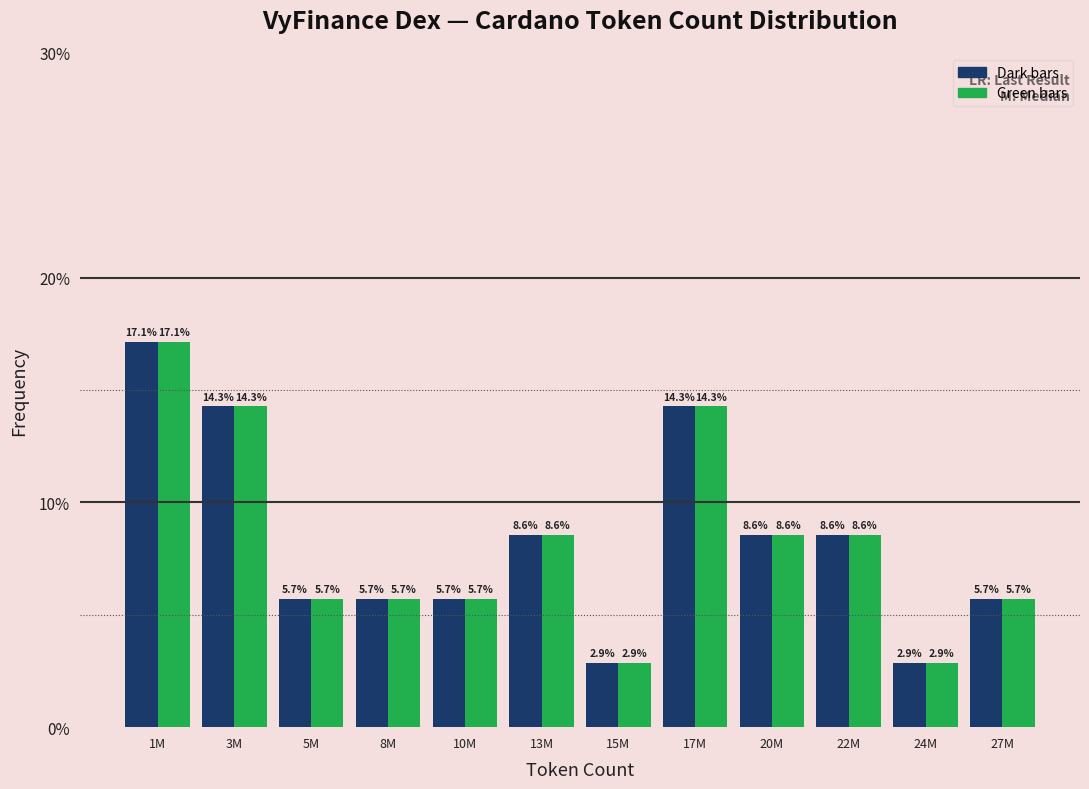

Which label corresponds to the largest value in the chart?

1M